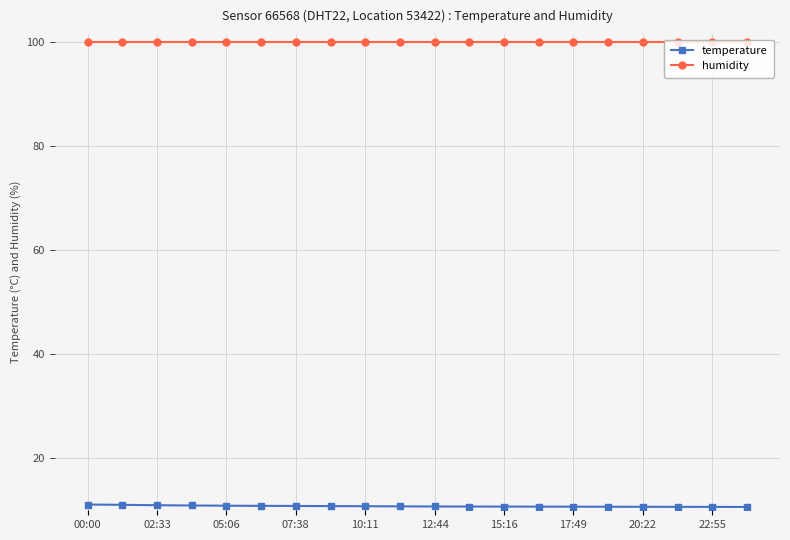

Is this an area chart (filled region under the line)?

No